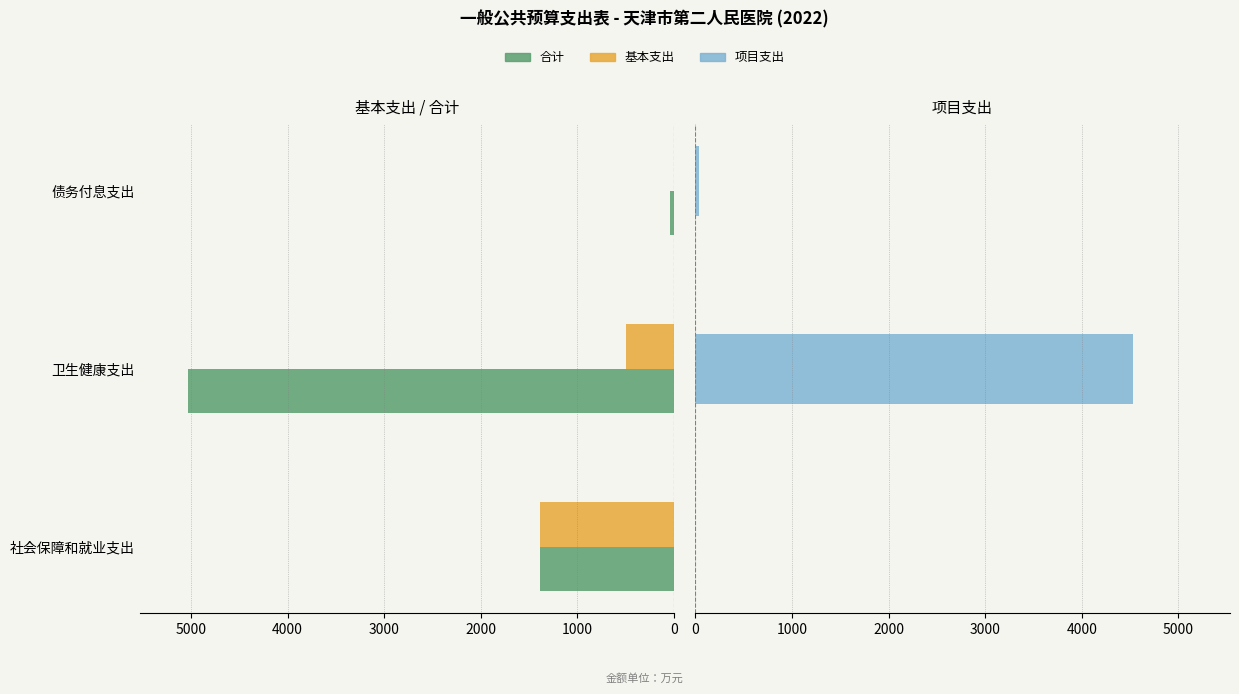

What is the value of the 项目支出 bar at the 2nd from the left?

4535.4